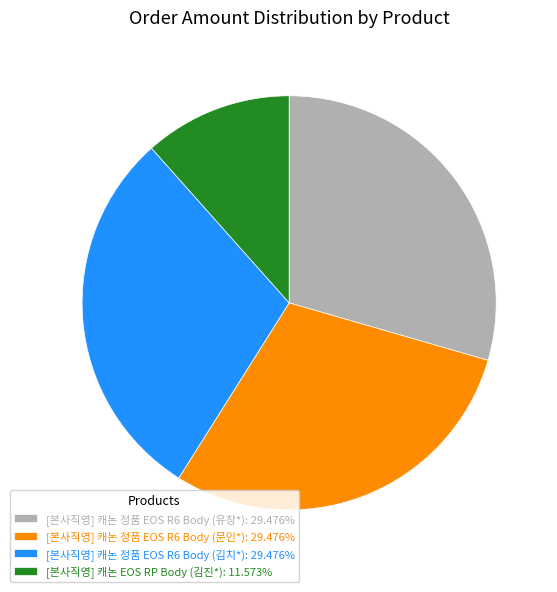

Do [본사직영] 캐논 정품 EOS R6 Body (김치*): 29.476% and [본사직영] 캐논 정품 EOS R6 Body (문인*): 29.476% together represent more than half of the pie?

Yes